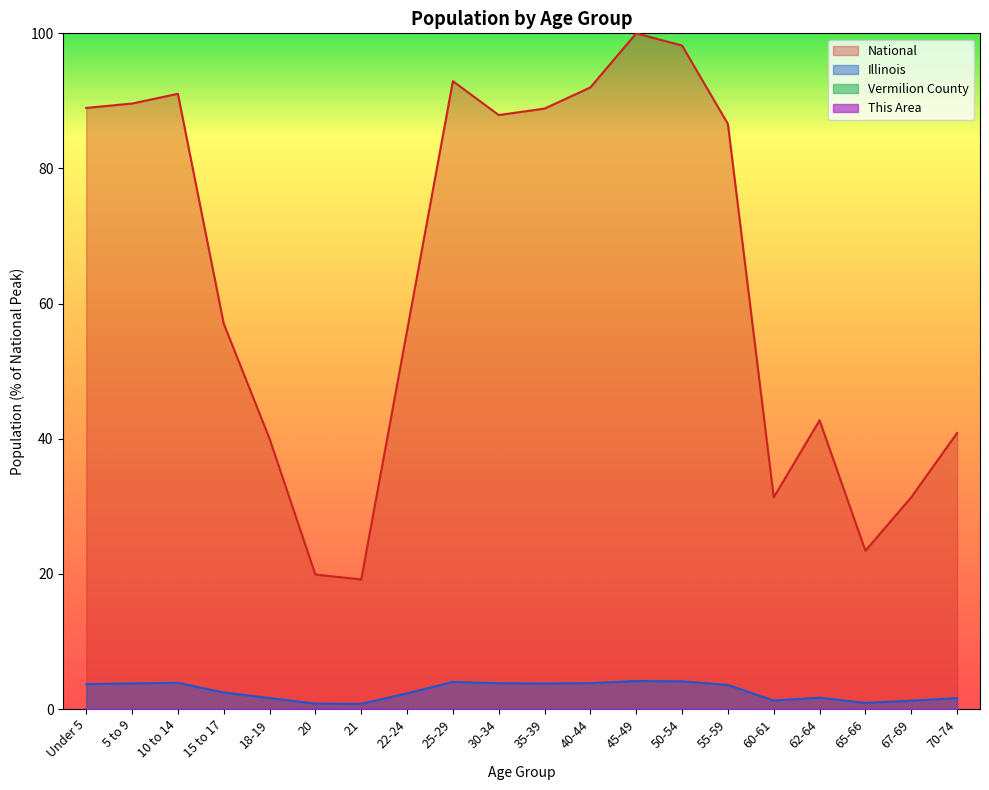

Does the chart display data point markers on the line(s)?

No